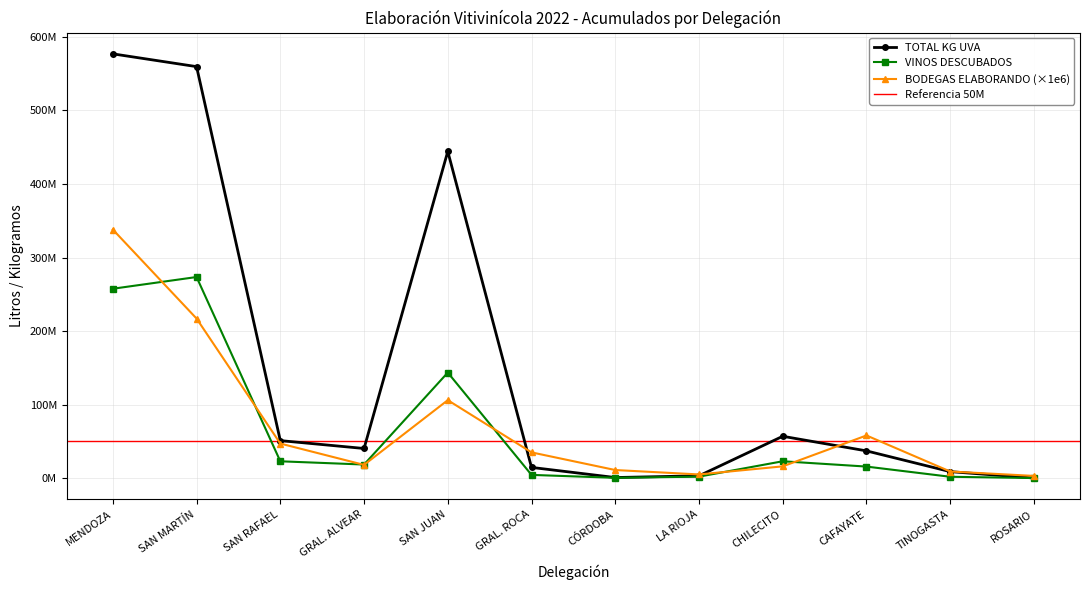

What is the average value of the BODEGAS ELABORANDO series?

71916667